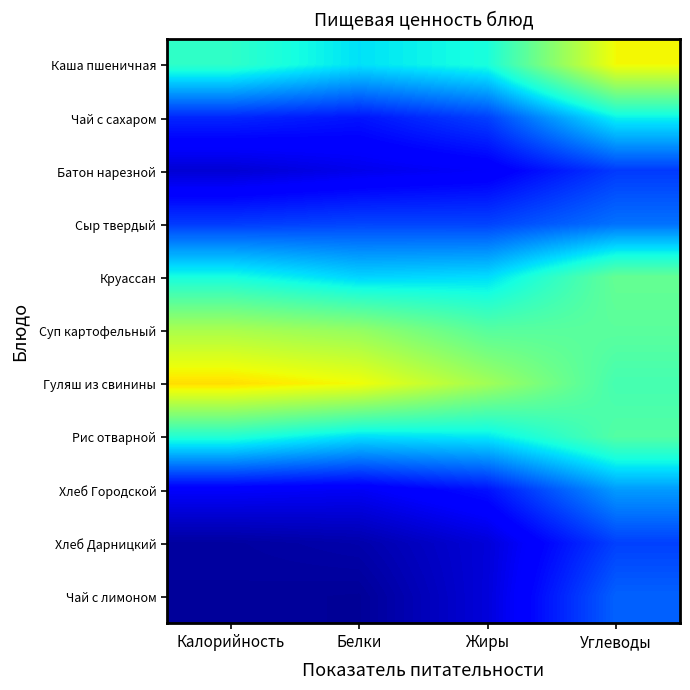

How many series are shown in this chart?

11